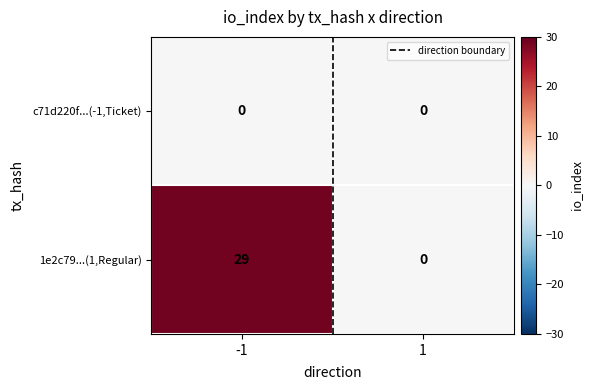

Which series has the largest range (max minus min)?

1e2c79...(1,Regular)